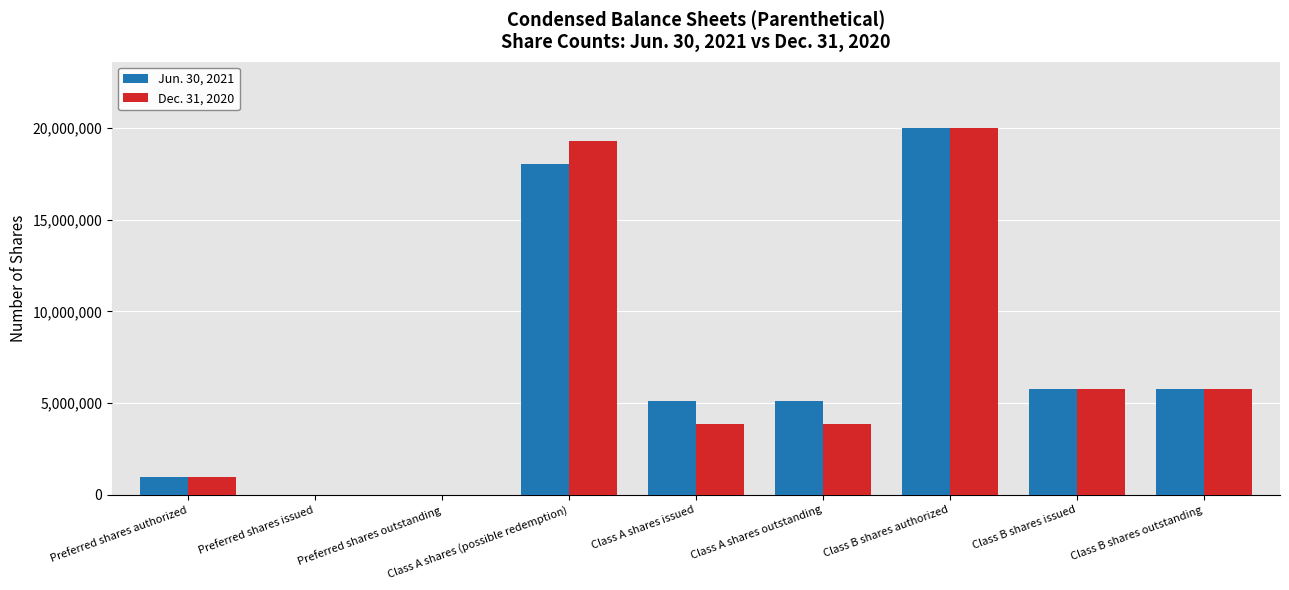

What is the total value across all series at Class A shares issued?

9011355